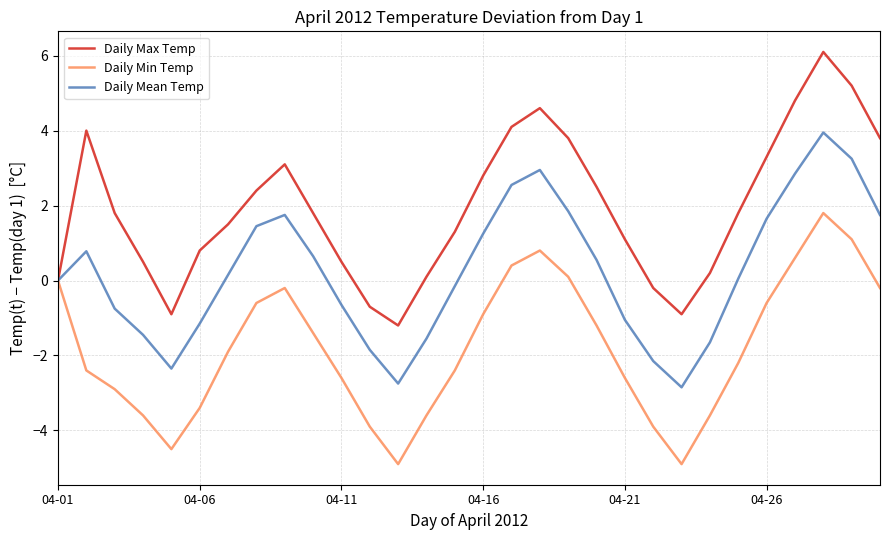

Which series has the widest spread of values?

Daily Max Temp